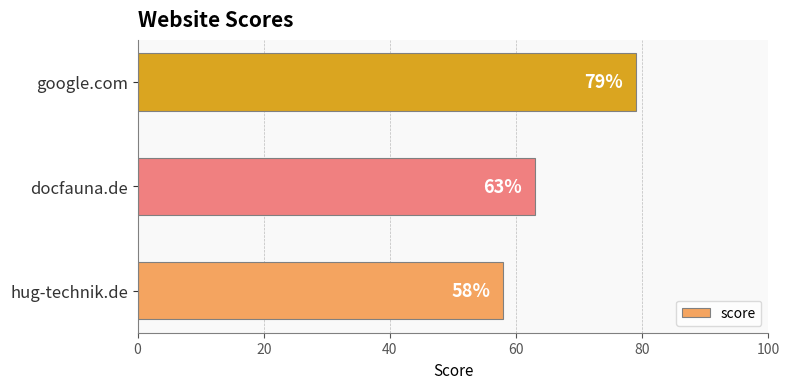

Reading top to bottom, transcribe all the data shown in this chart.

google.com=79	docfauna.de=63	hug-technik.de=58